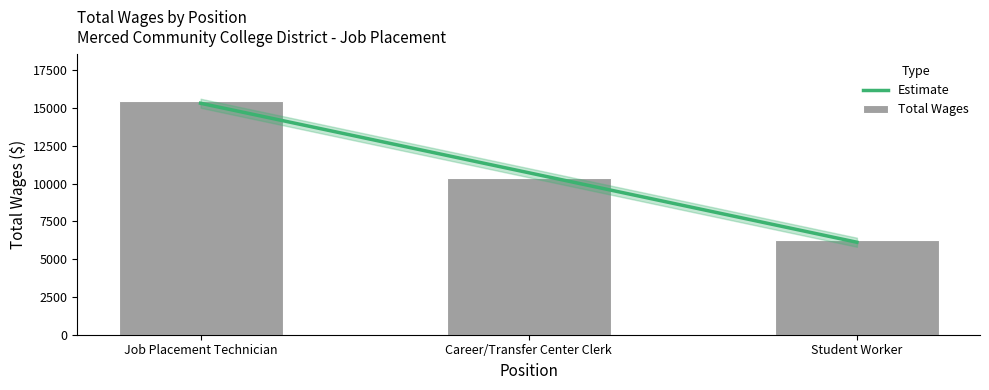

The value at Career/Transfer Center Clerk is 10362. True or false?

True